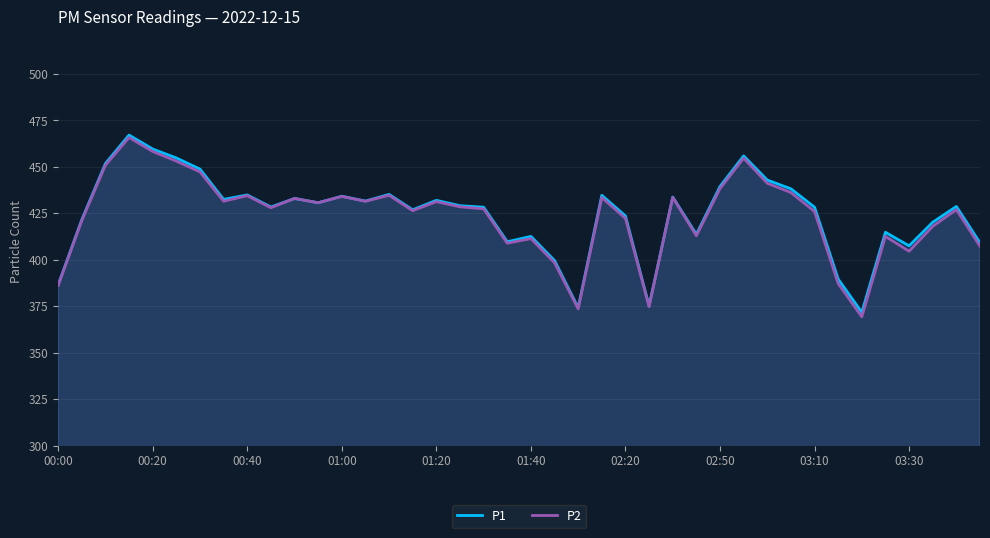

The P2 series shows 434.5 at 00:40. True or false?

True